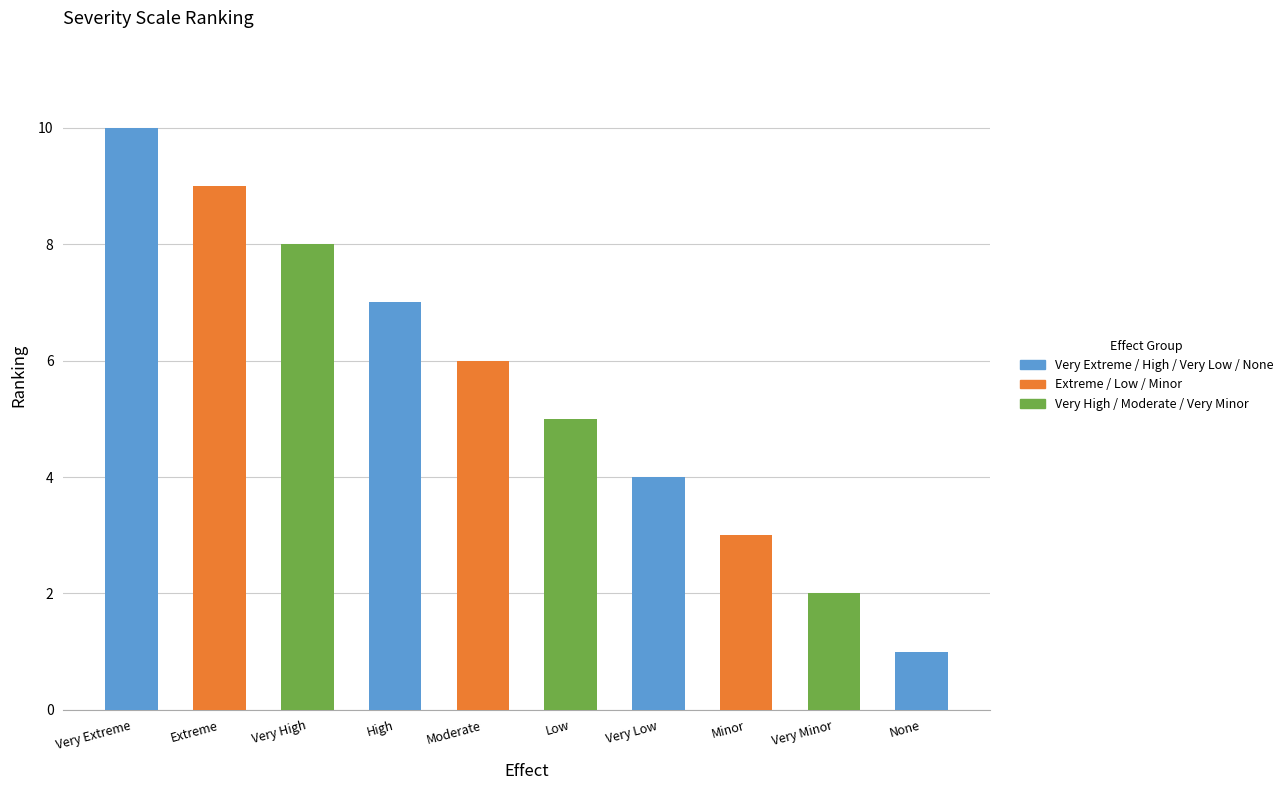

What is the smallest value displayed?

1